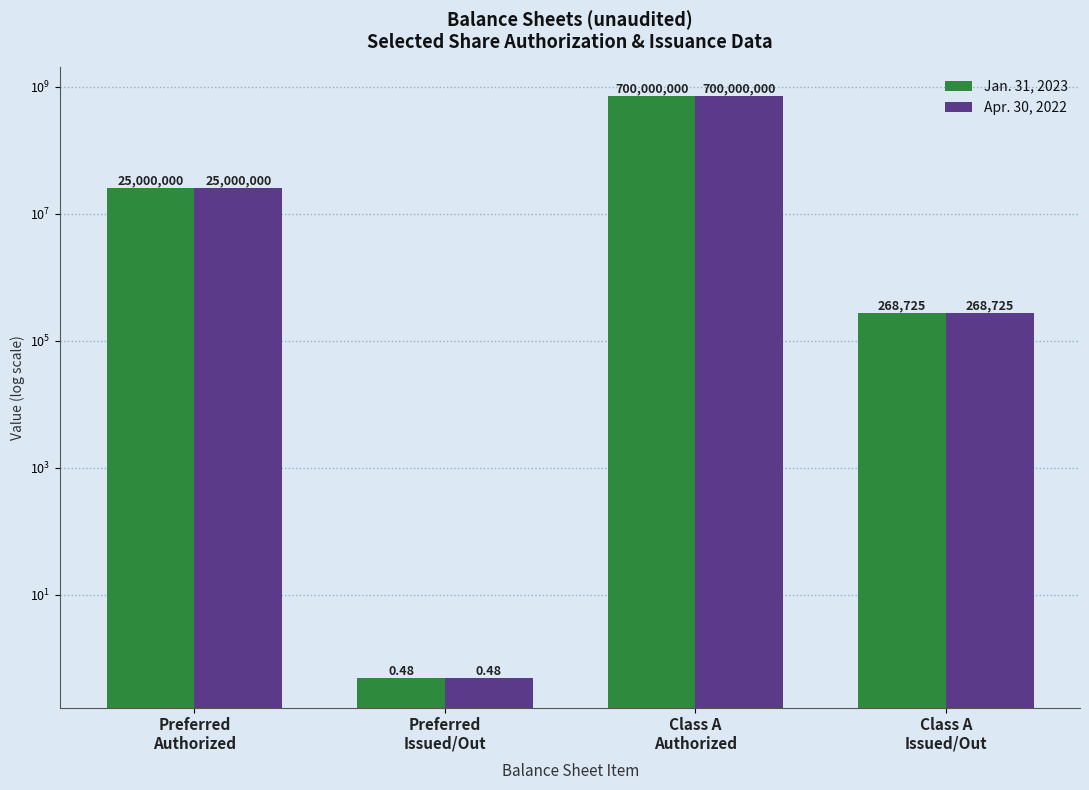

What is the difference between the Jan. 31, 2023 values at Preferred
Authorized and Class A
Authorized?

675000000.0